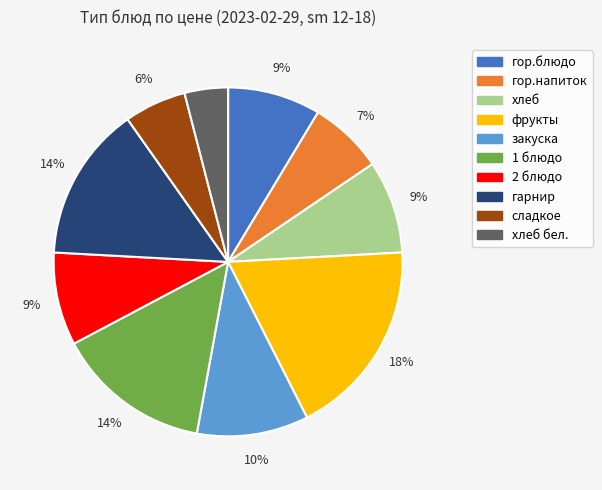

Is there a majority slice in this chart?

No